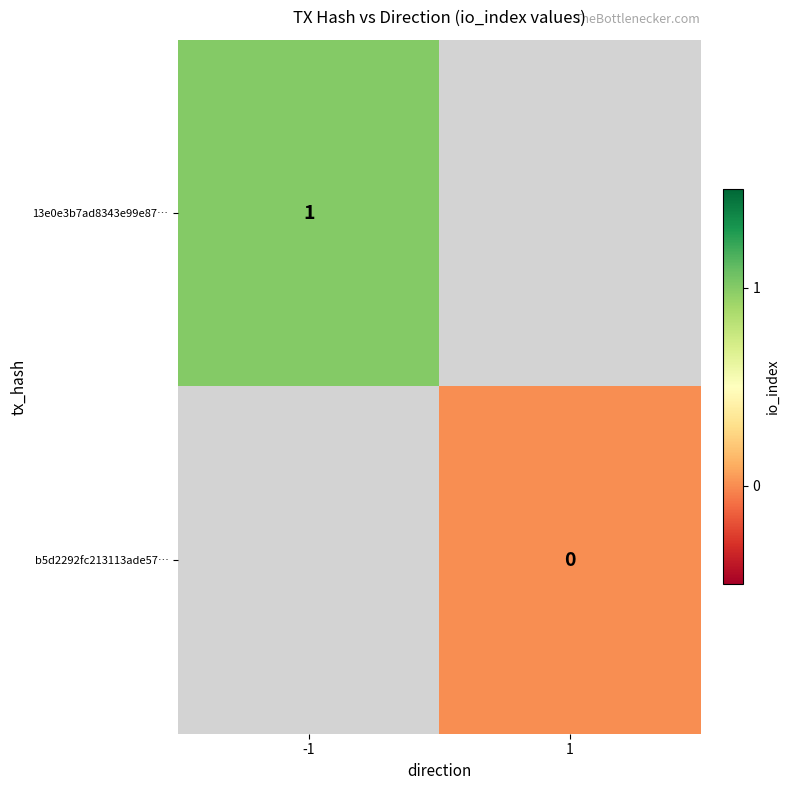

Is it true that 13e0e3b7ad8343e99e87… equals 1 at -1?

True